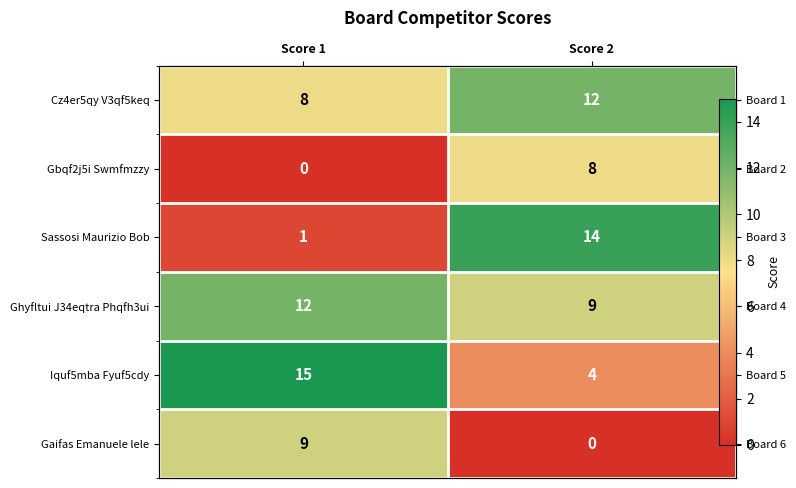

What is the difference between the Iquf5mba Fyuf5cdy values at Score 2 and Score 1?

11